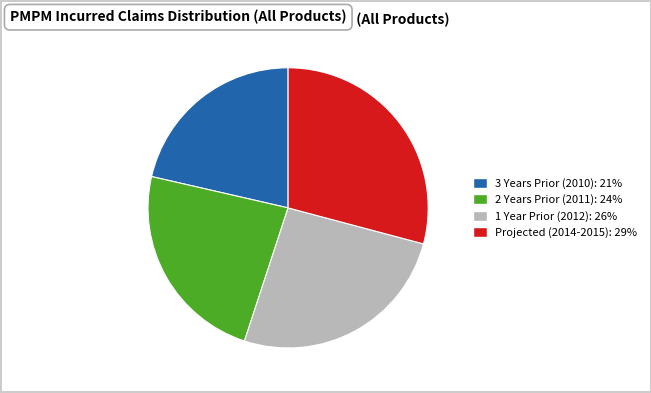

How many segments does this pie chart have?

4